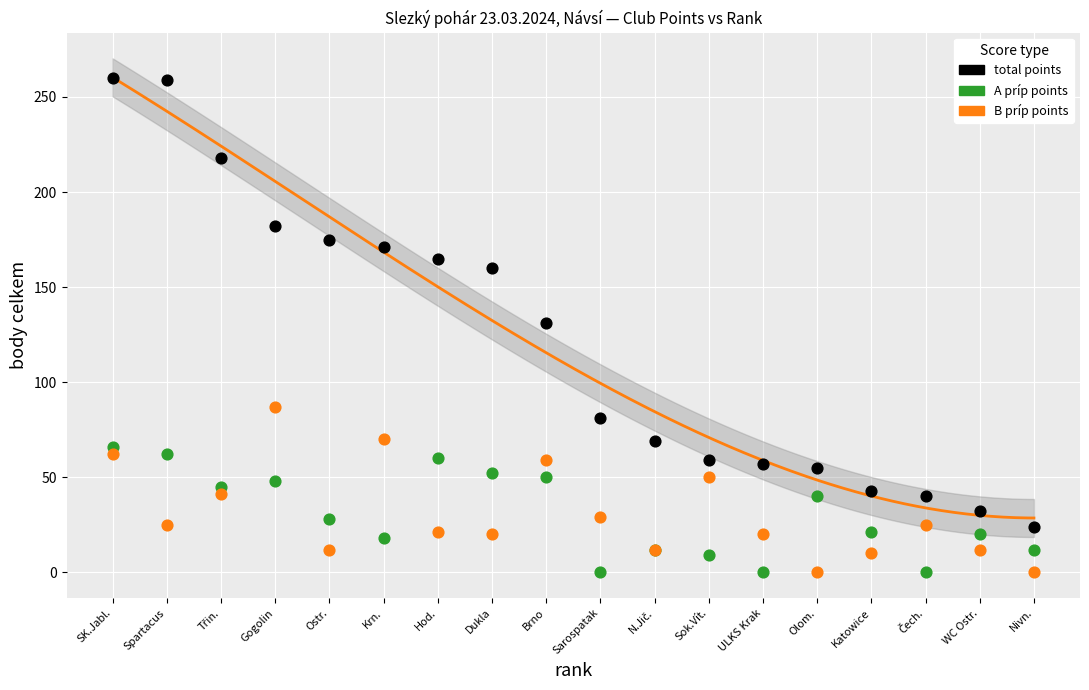

Which series has the widest spread of Y values?

total points